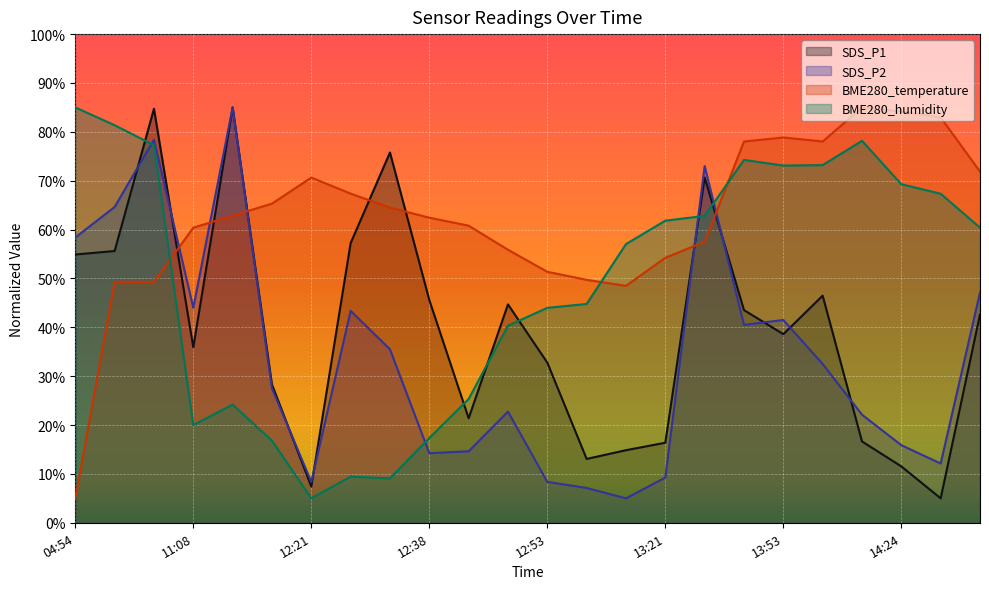

Reading right to left, transcribe all the data shown in this chart.

SDS_P1: 42.6	5.0	11.5	16.6	46.5	38.6	43.5	70.7	16.4	14.9	13.1	32.8	44.7	21.4	45.6	75.8	57.2	7.4	28.3	85.0	35.9	84.7	55.6	54.9
SDS_P2: 47.1	12.1	15.9	22.1	32.5	41.5	40.5	73.0	9.2	5.0	7.1	8.4	22.8	14.6	14.2	35.5	43.4	8.4	27.5	85.0	44.0	78.4	64.6	58.4
BME280_temperature: 71.9	82.9	84.2	85.0	78.0	78.8	78.0	57.5	54.2	48.5	49.7	51.4	55.9	60.8	62.4	64.5	67.4	70.6	65.3	62.8	60.4	49.3	49.3	5.0
BME280_humidity: 60.4	67.3	69.3	78.2	73.2	73.1	74.3	62.8	61.8	57.0	44.8	44.0	40.3	25.3	17.3	9.1	9.4	5.0	16.8	24.2	20.0	77.3	81.4	85.0